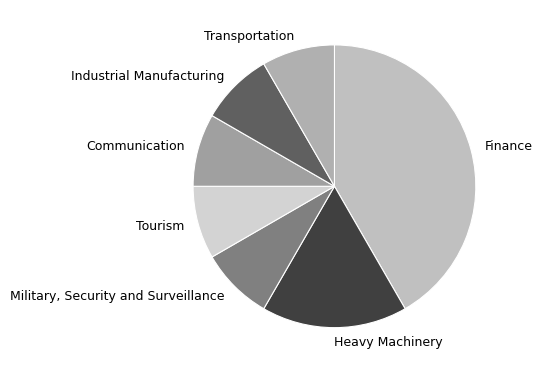

Is it true that Industrial Manufacturing is 21% of the pie?

False